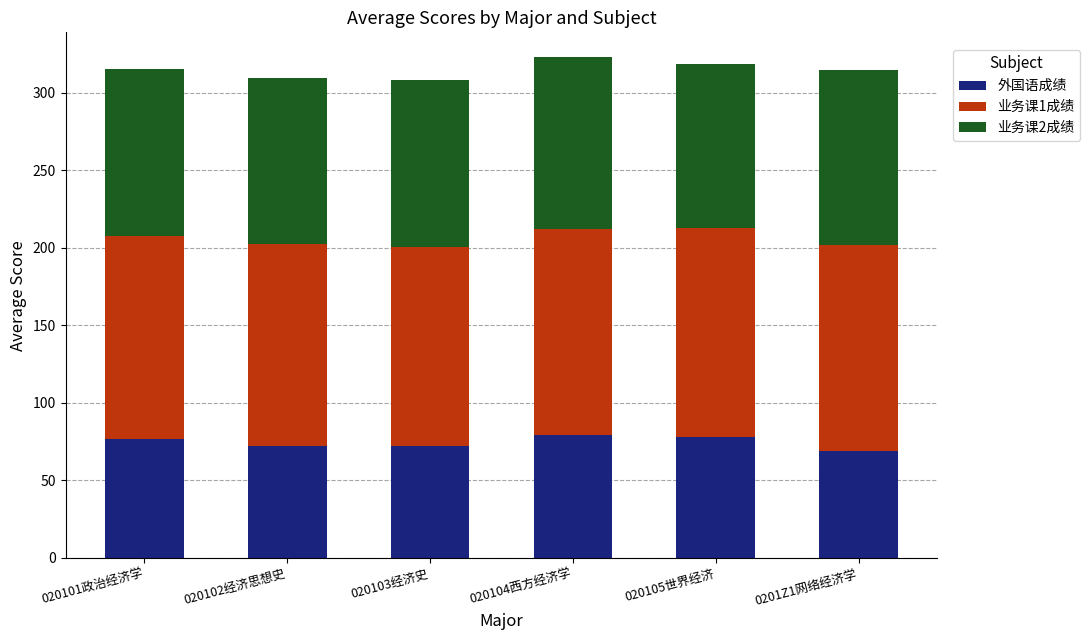

What is the sum of all 外国语成绩 values?

447.5